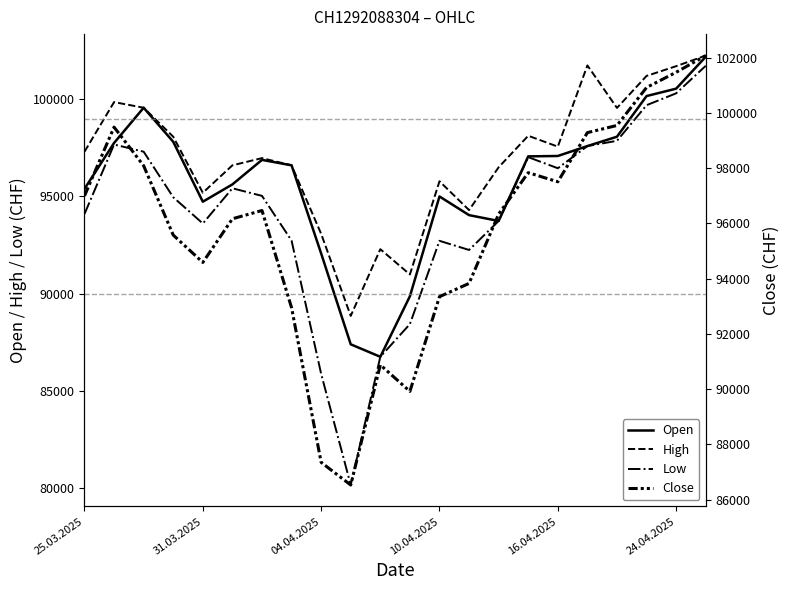

True or false: Open has more than 1 points higher than both neighbors.

True